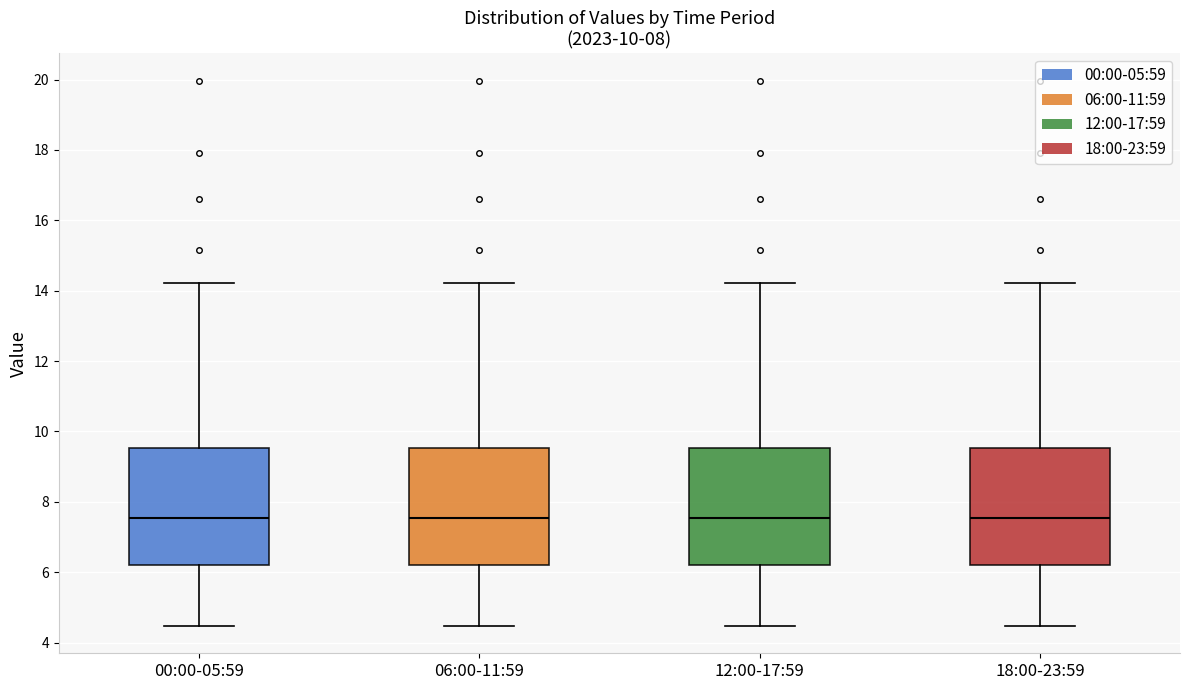

Where does the median line of the box for 06:00-11:59 sit on the y-axis? The values are not printed on the chart, so give them approximately, as read against the axis.

7.6